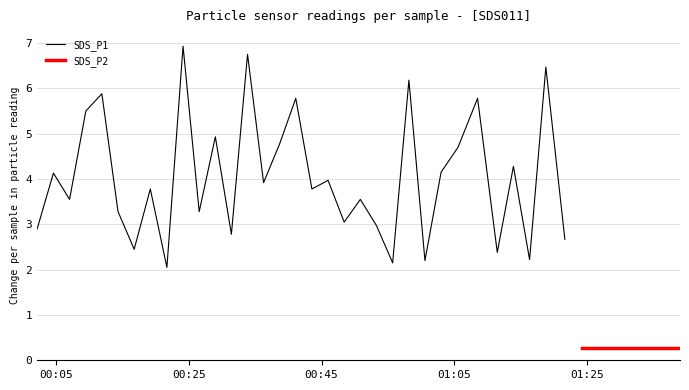

What are all the series names shown in the legend?

SDS_P1, SDS_P2